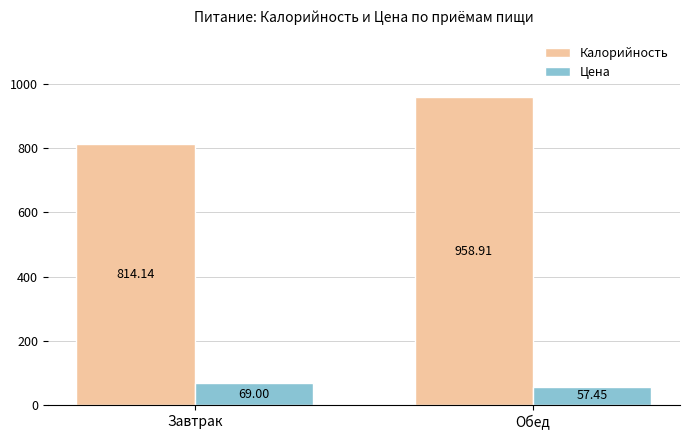

What is the sum of all Цена values?

126.5